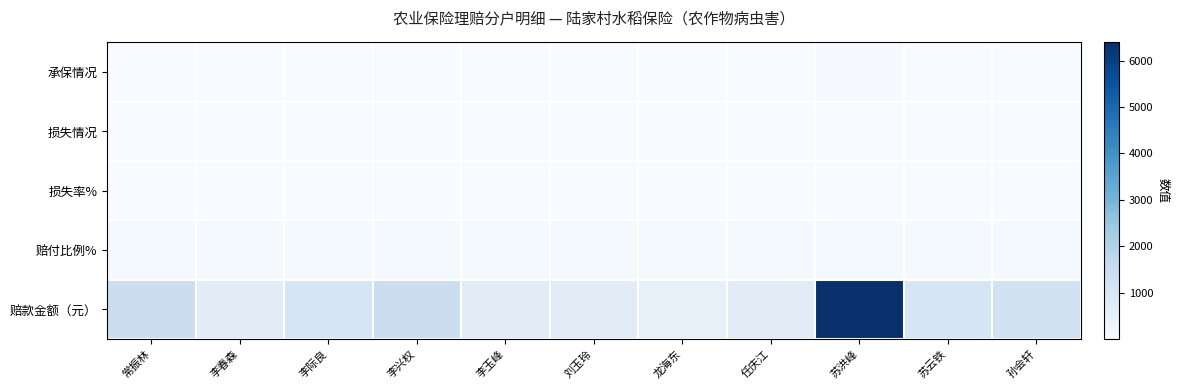

What is the total value across all series at 李玉峰?

844.3